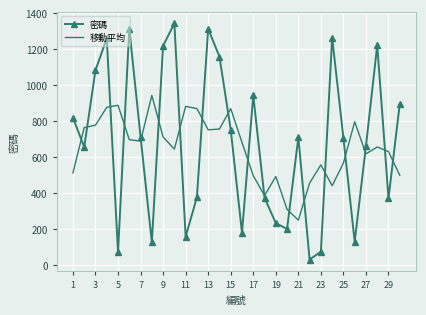

Rank the series by their maximum value, from highest to lowest.

密碼, 移動平均